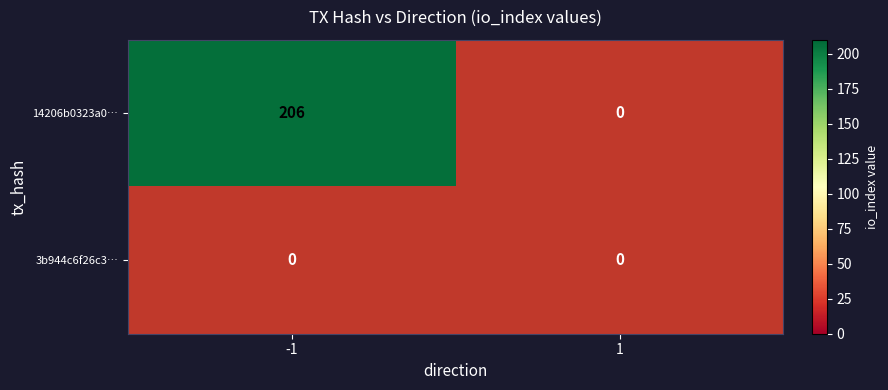

What is the sum of the 14206b0323a0c2ee7b41fd32ddfc2f849802aaa values at -1 and 1?

206